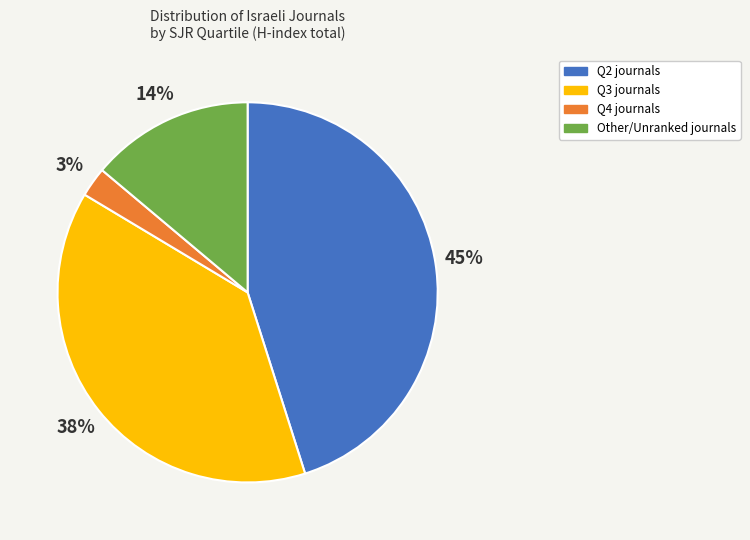

To the nearest percent, what is the average slice percentage?

25%